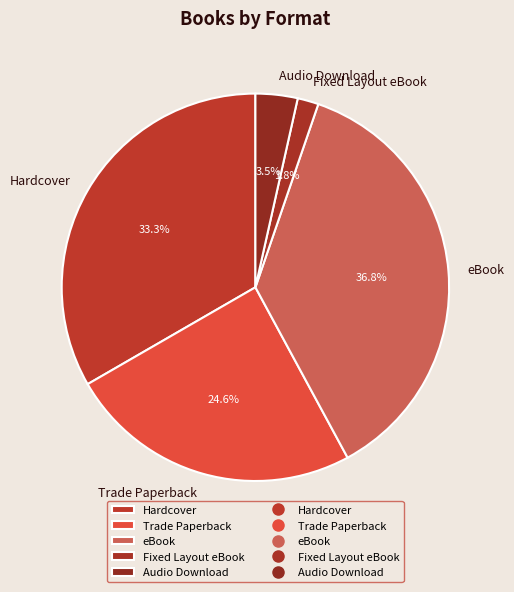

Is there a majority slice in this chart?

No